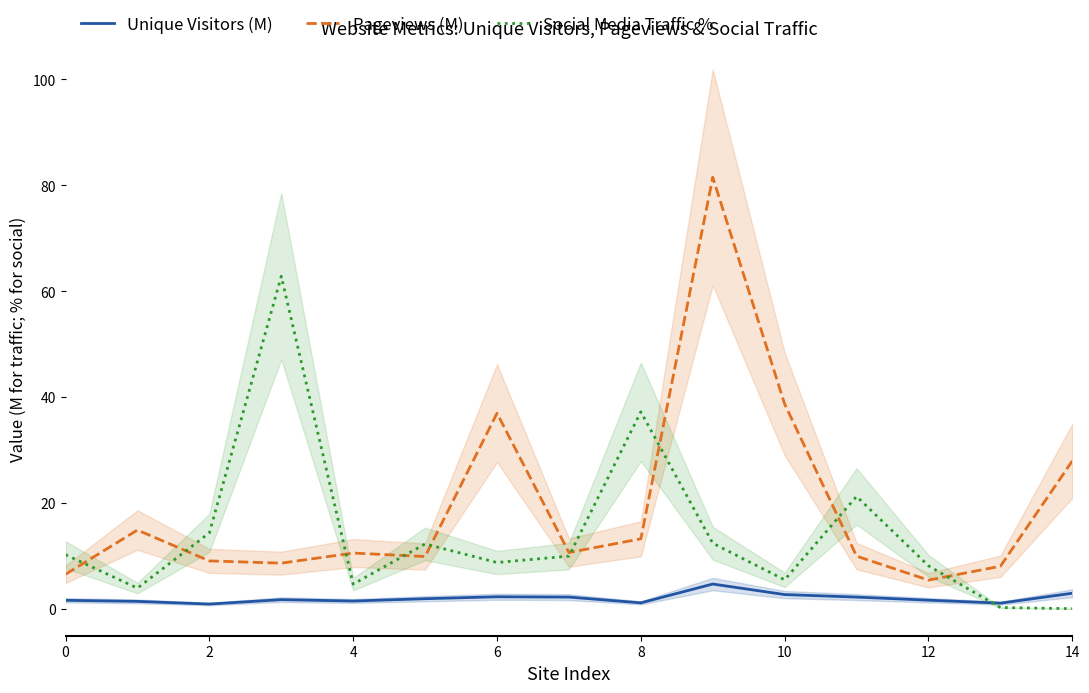

True or false: Pageviews (M) and Unique Visitors (M) cross at least once.

False